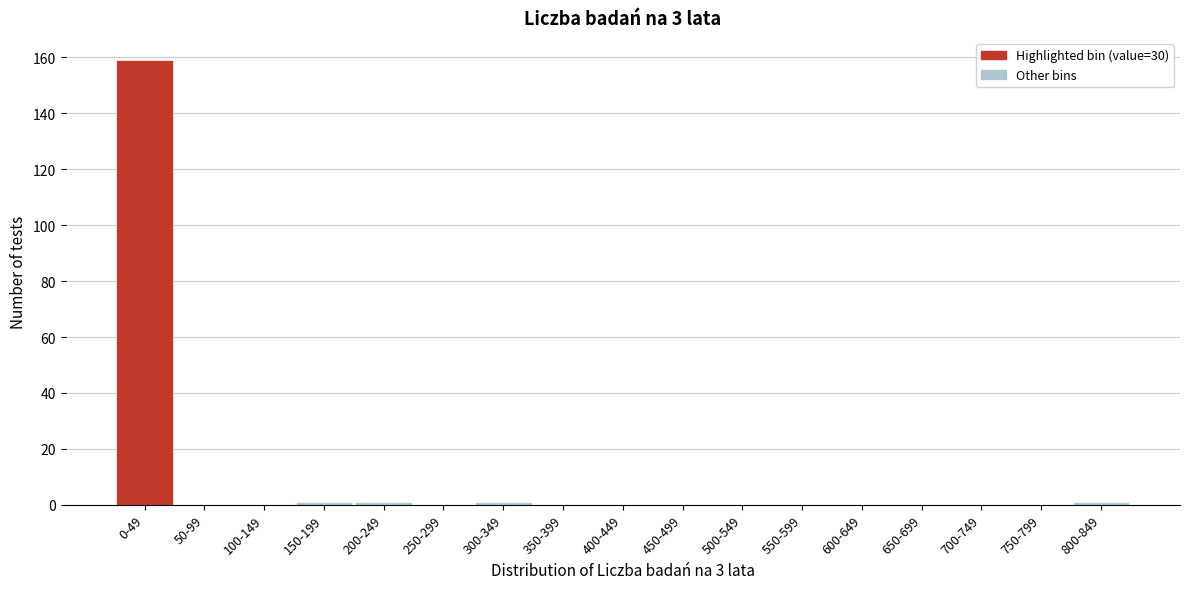

Reading right to left, extract all data points from this chart.

800-849=1	750-799=0	700-749=0	650-699=0	600-649=0	550-599=0	500-549=0	450-499=0	400-449=0	350-399=0	300-349=1	250-299=0	200-249=1	150-199=1	100-149=0	50-99=0	0-49=159